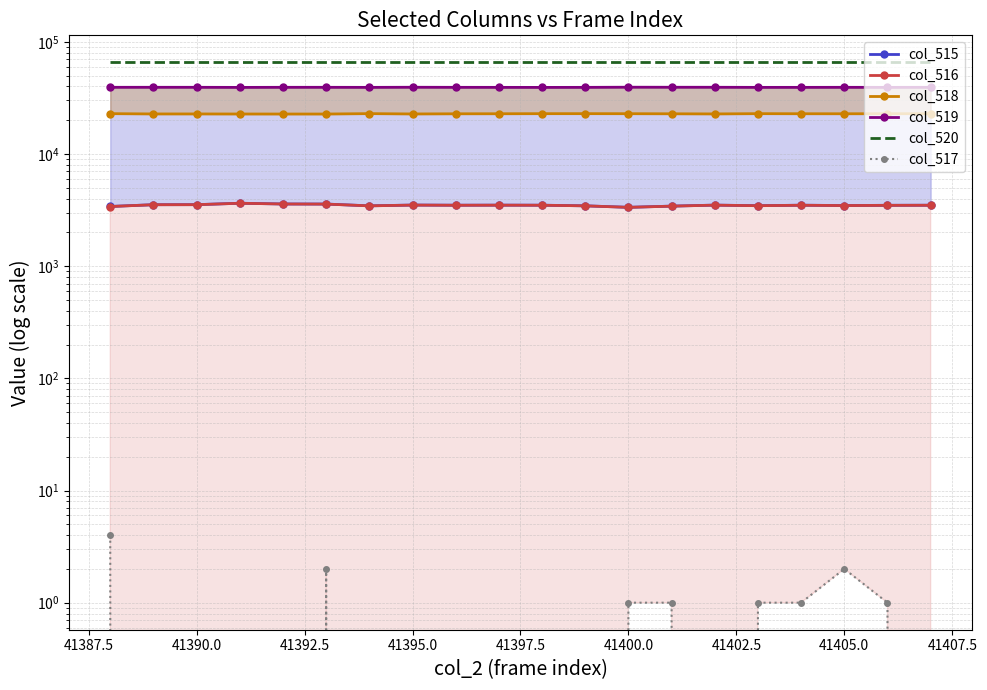

How many categories are shown in the chart?

20